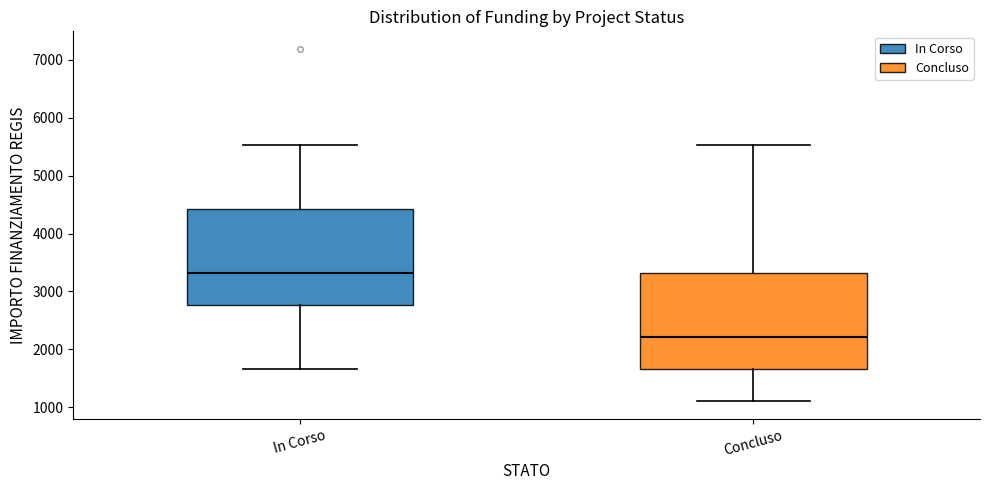

Reading left to right, transcribe this box plot: for each box, give where its median line is, the range the box spans, and where its two whiskers end, as read against the y-axis. The values are not printed on the chart, so give them approximately, as read against the axis.

In Corso: median 3300, box 2800 to 4400, whiskers 1700 to 5500
Concluso: median 2200, box 1700 to 3300, whiskers 1100 to 5500